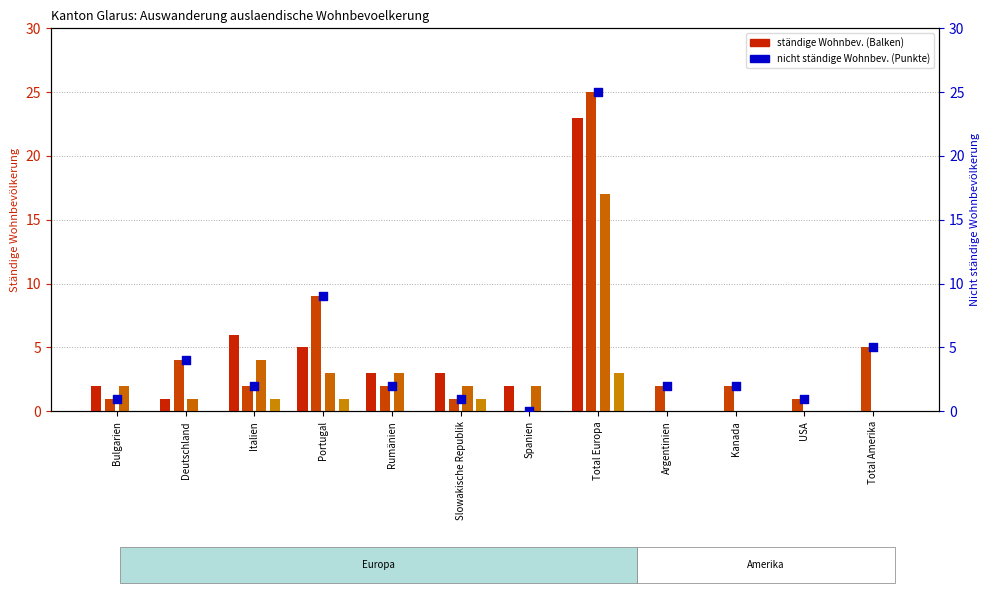

What is the total value across all series at Kanada?

4